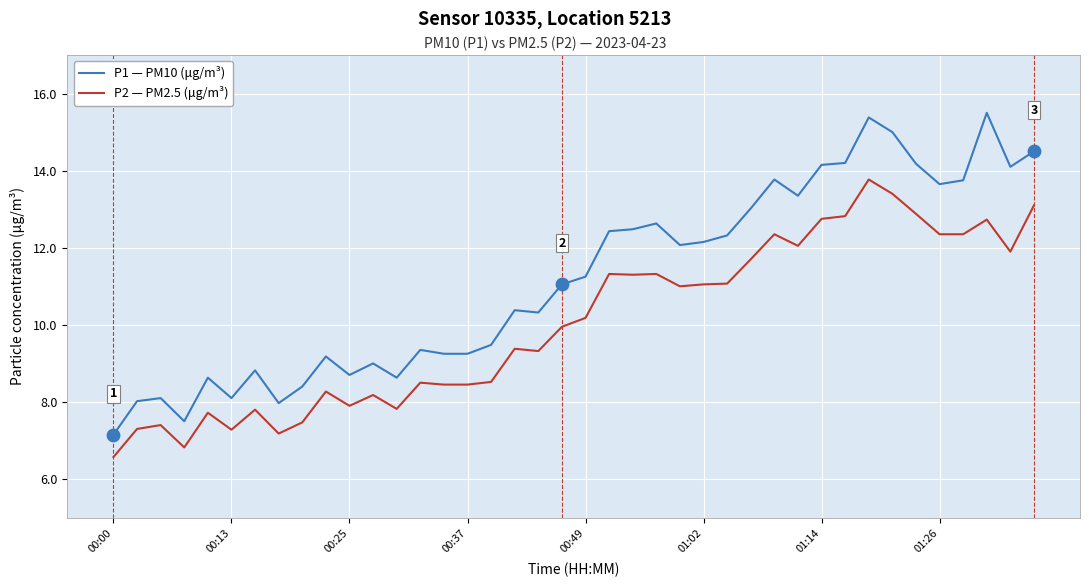

Which series has the largest range (max minus min)?

P1 — PM10 (μg/m³)